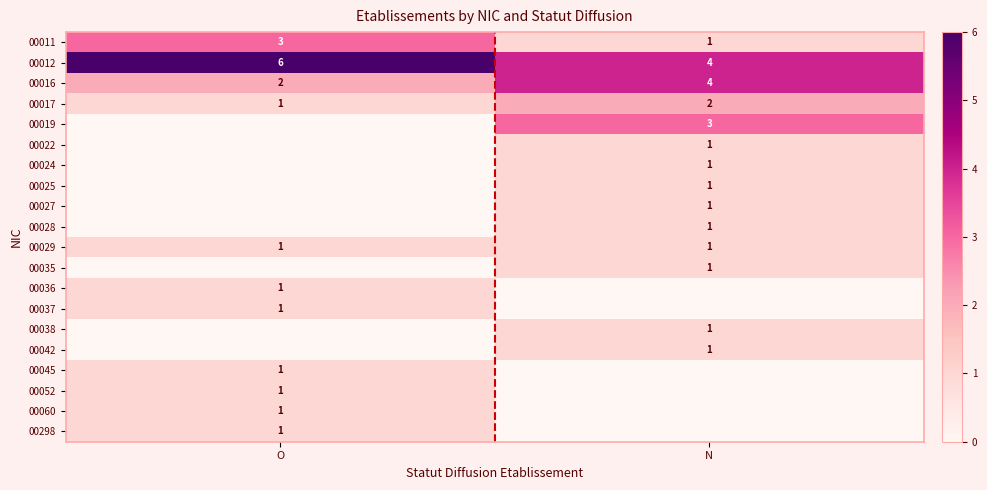

Between N and O, which is larger?

O